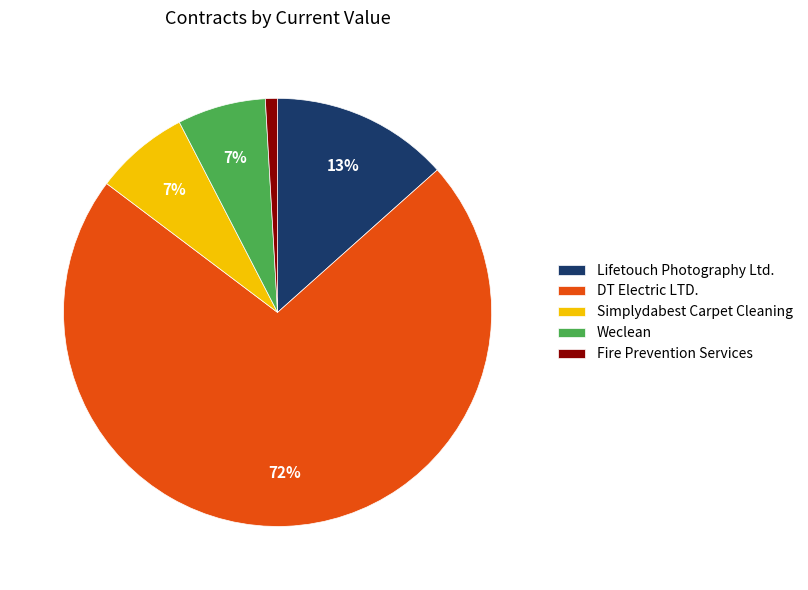

Is there a majority slice in this chart?

Yes